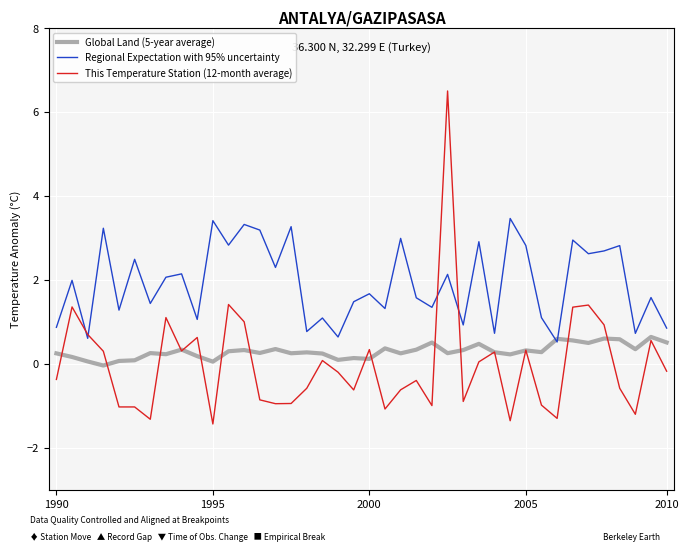

After their last crossing, which series has the higher values: Global Land (5-year average) or This Temperature Station (12-month average)?

Global Land (5-year average)